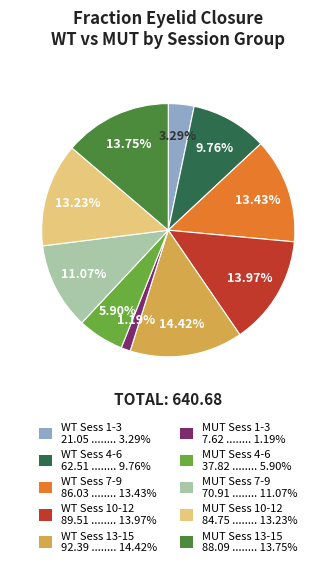

Does any single category account for the majority?

No